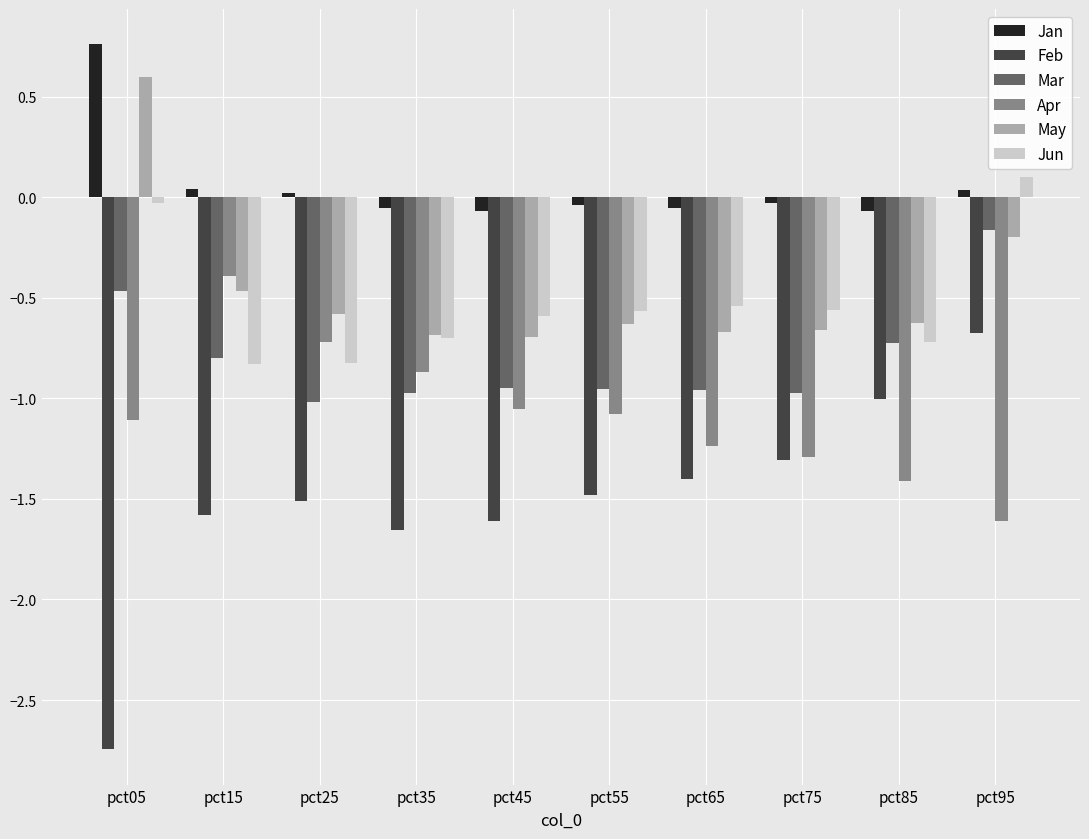

Between pct15 and pct25, which series saw the biggest shift?

Apr